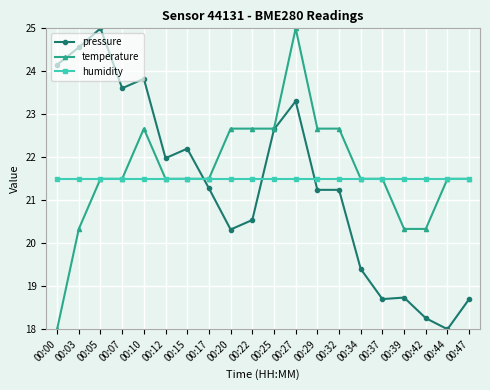

What is the value of the humidity point at the 14th from the left?

21.5